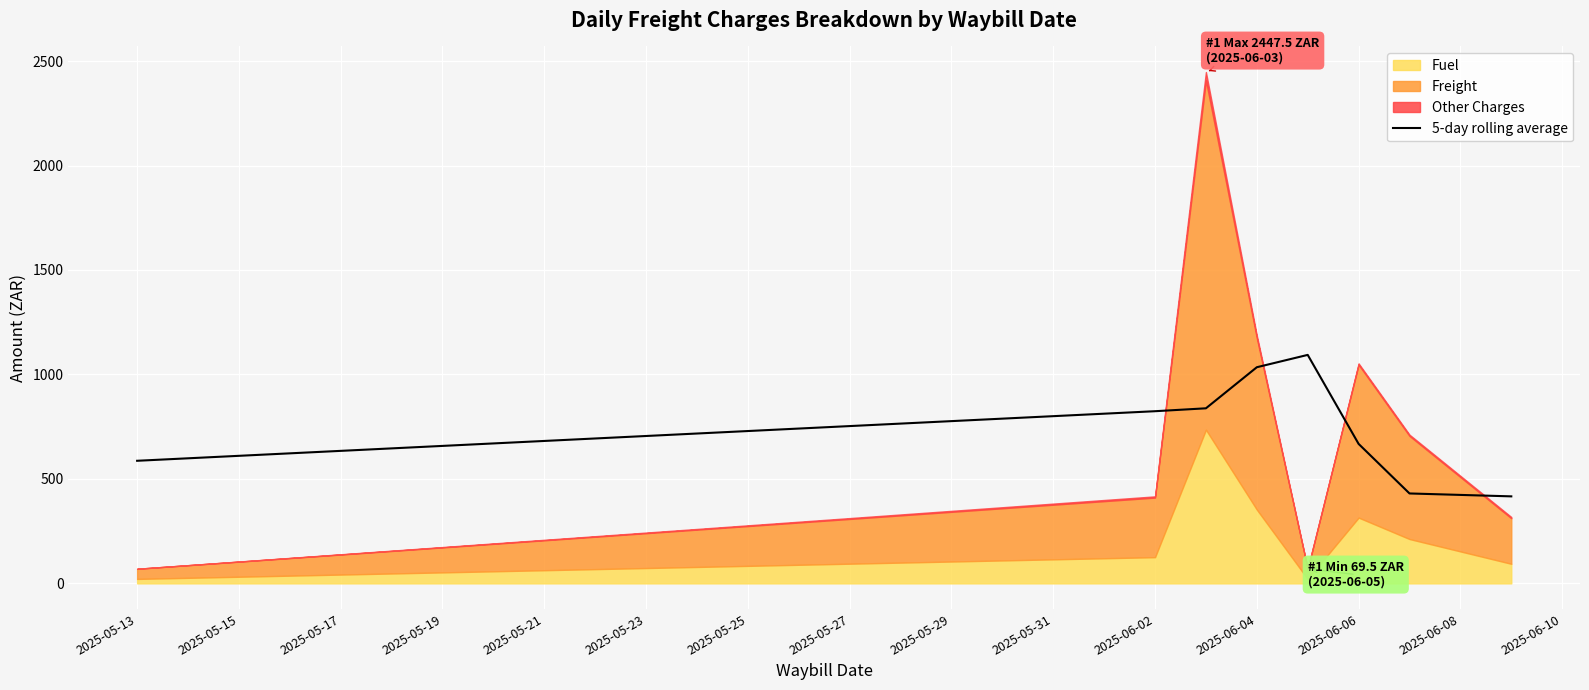

What is the sum of all values?

5891.4